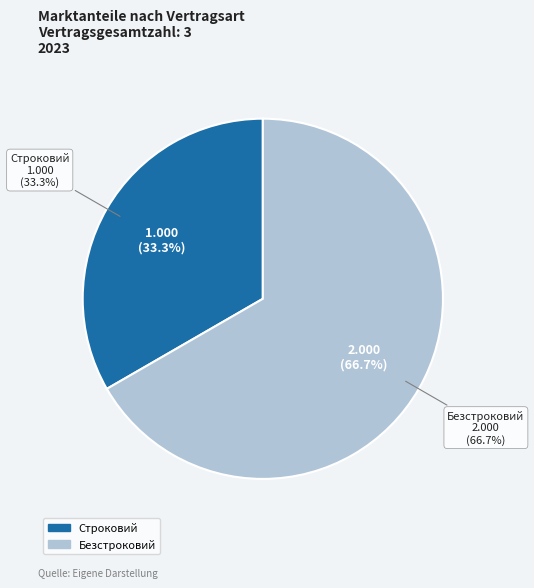

Rank the categories by value from lowest to highest.

Строковий, Безстроковий